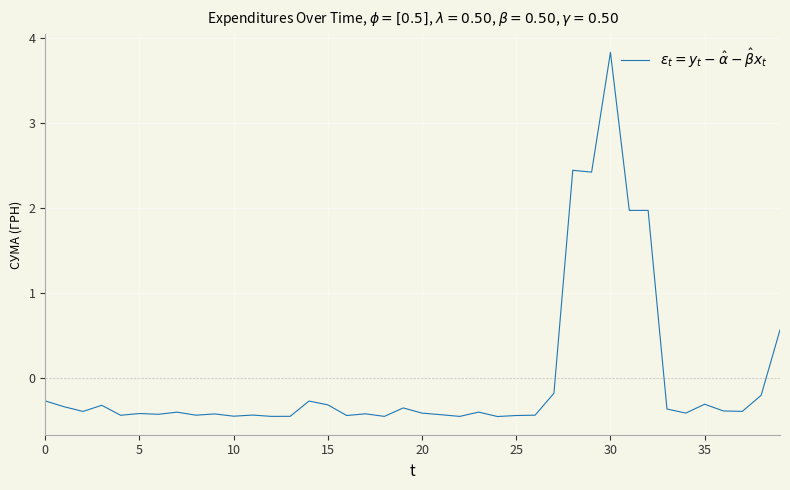

What is the maximum value shown in the chart?

3.8